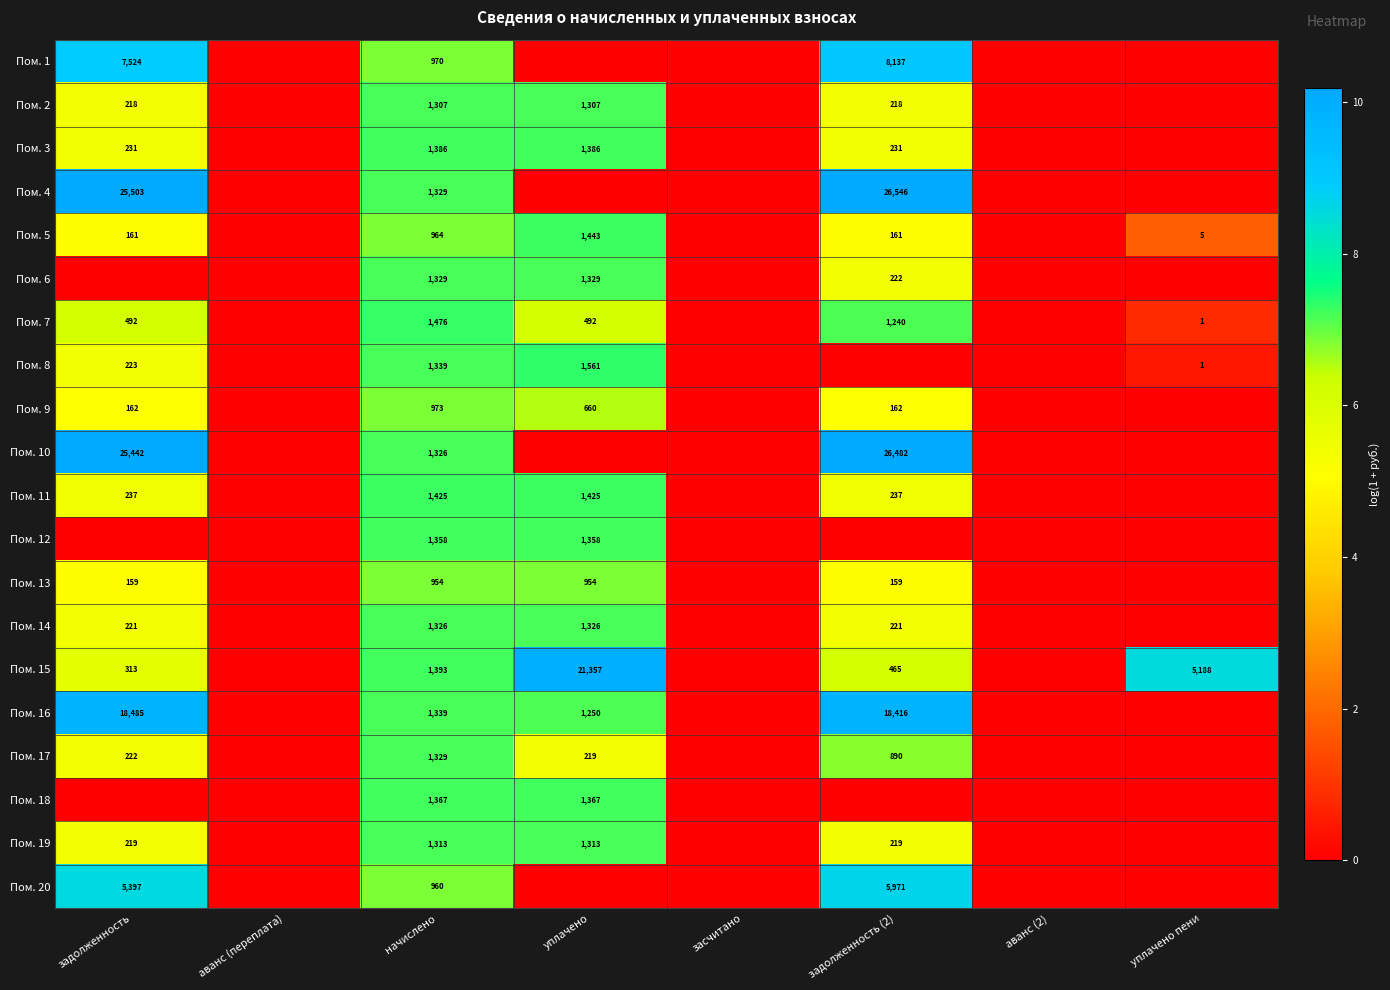

Is the value of Пом. 8 at уплачено пени greater than the value of Пом. 5 at задолженность (2)?

No